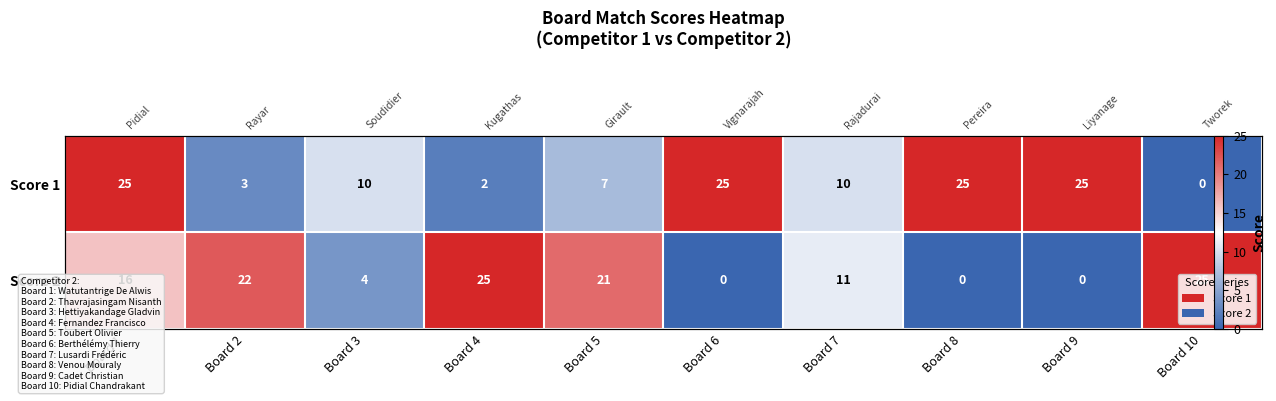

What is the sum of all Score 1 values?

132